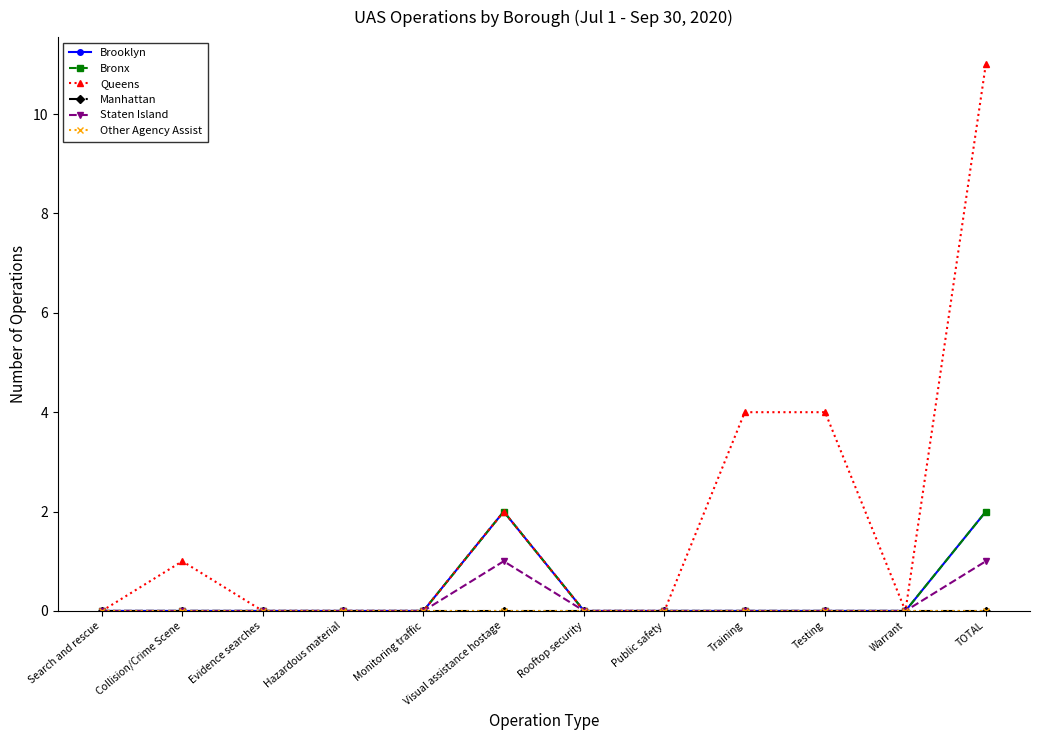

Is this an area chart (filled region under the line)?

No